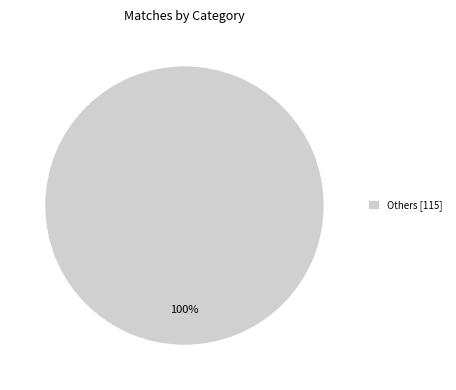

To the nearest percent, what portion does Others [115] represent?

100%